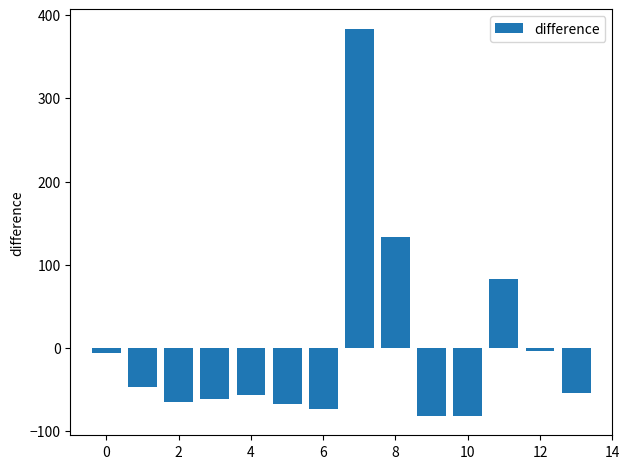

What is the smallest value displayed?

-81.9